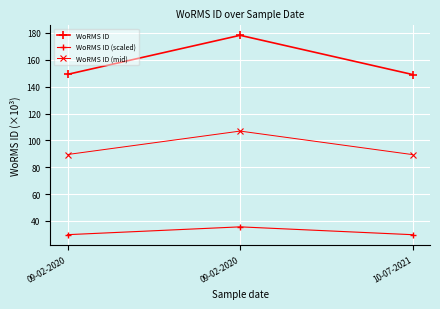

Reading left to right, list all the values displayed in this chart.

WoRMS ID: 149.1	178.2	149.0
WoRMS ID (scaled): 29.8	35.6	29.8
WoRMS ID (mid): 89.5	106.9	89.4